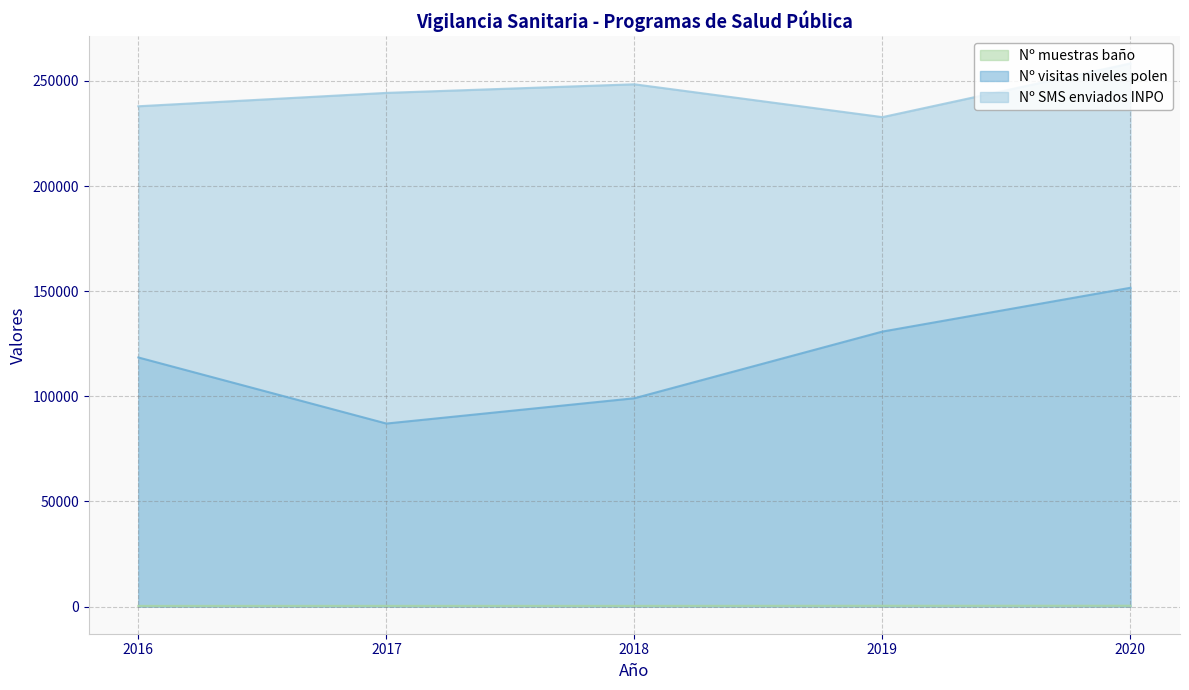

What is the difference between the second highest and second lowest values in the Nº visitas niveles polen series?

31711